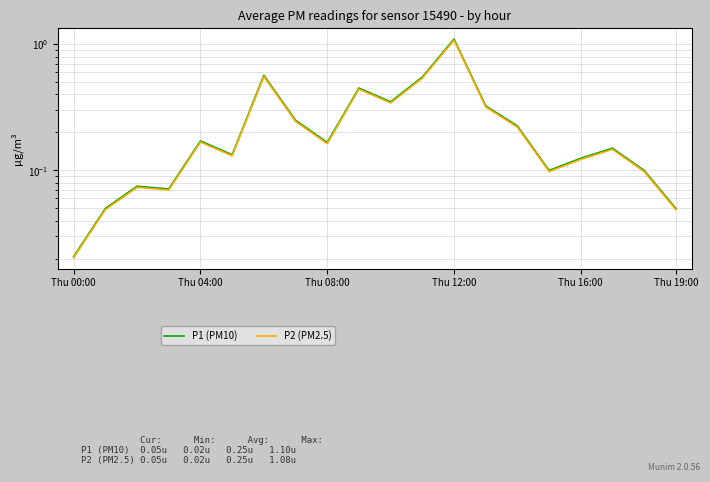

True or false: P2 (PM2.5) has a value of 0.1 at Thu 16:00.

True